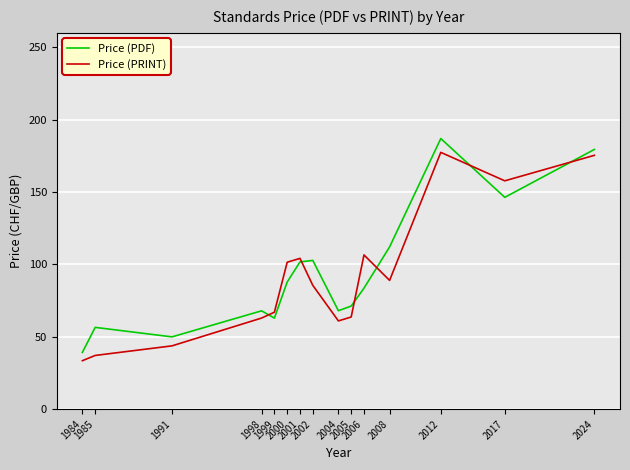

What is the sum of all Price (PRINT) values?

1366.4